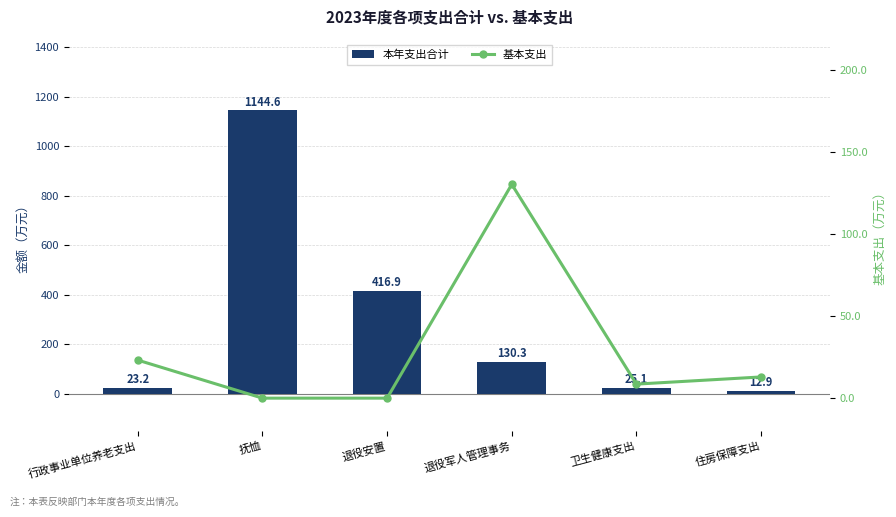

The value of 基本支出 at 住房保障支出 is 17.8. True or false?

False